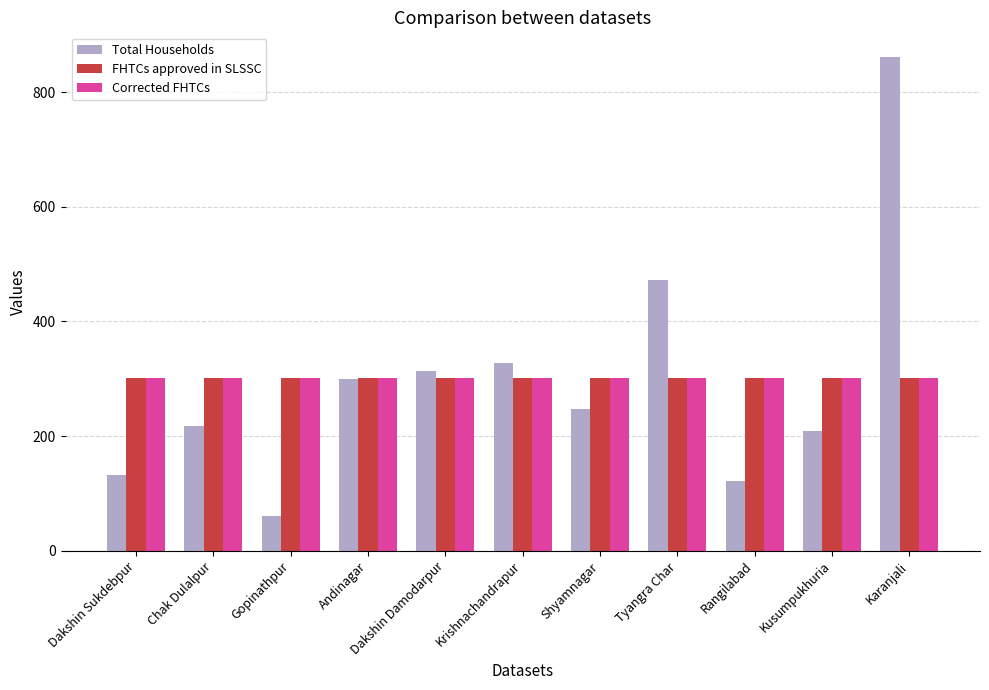

The value of Total Households at Dakshin Sukdebpur is 132. True or false?

True